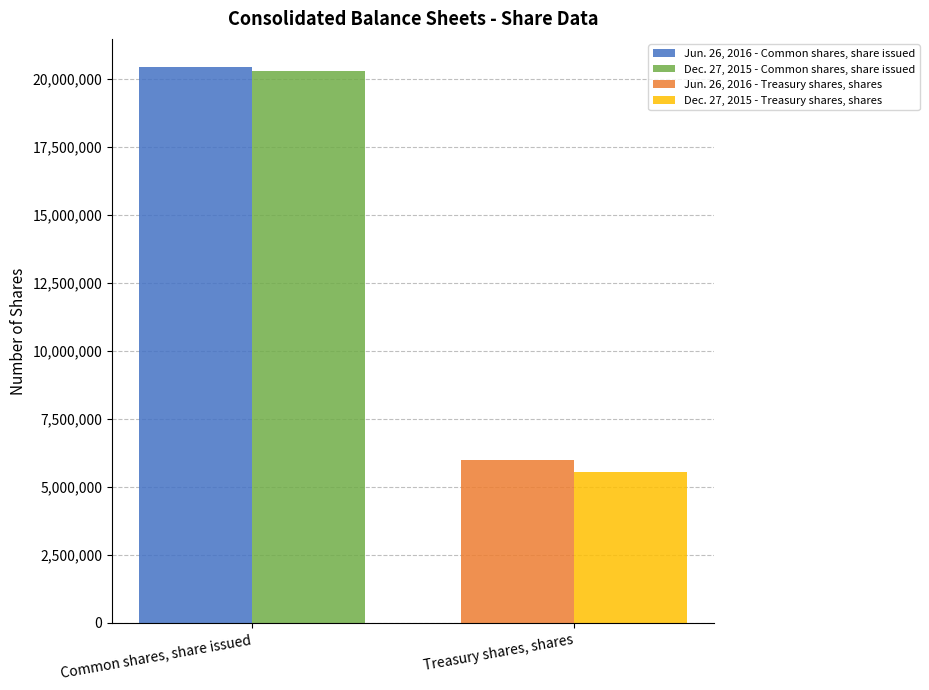

Which series has the largest range (max minus min)?

Jun. 26, 2016 - Common shares, share issued